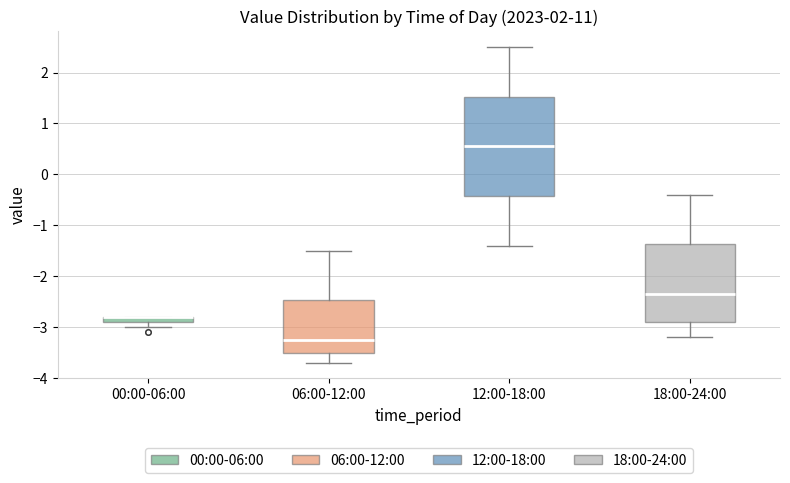

Comparing the boxes themselves (not the whiskers), which one is the tallest?

12:00-18:00